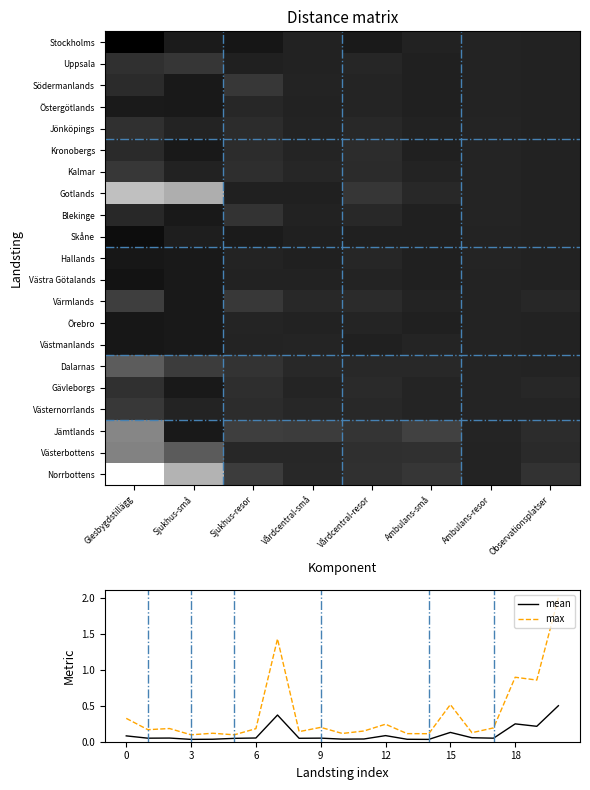

Between Glesbygdstillägg and Ambulans-små, which series saw the biggest shift?

Norrbottens